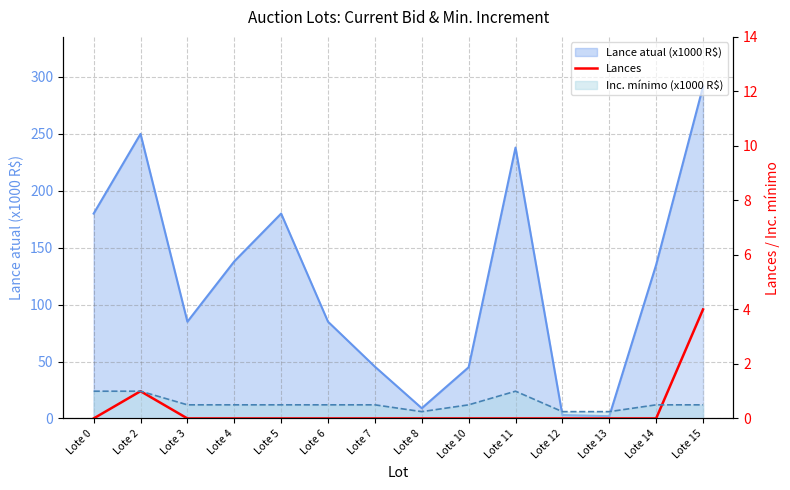

How many values are above zero?

2